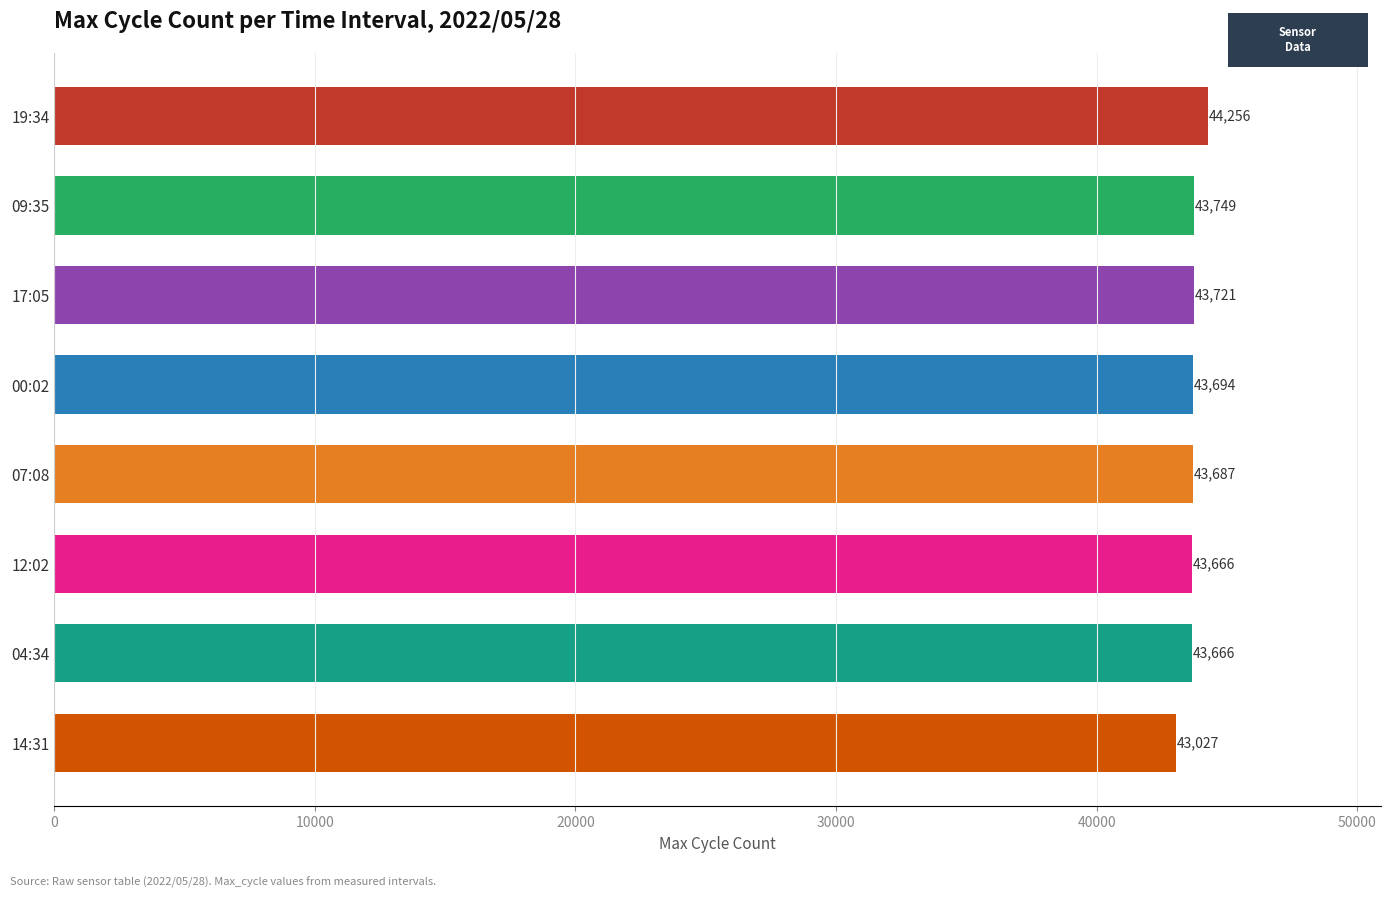

Approximately how many times larger is the value at 12:02 compared to 17:05?

1.0